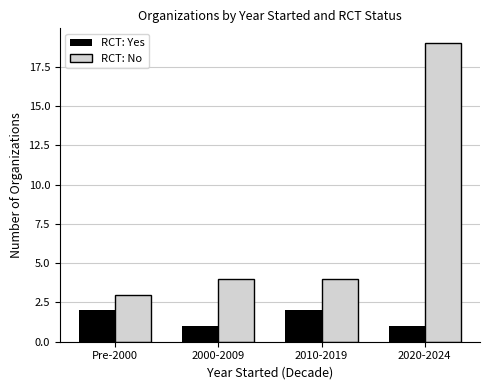

What is the value of the RCT: Yes bar at the 1st from the left?

2